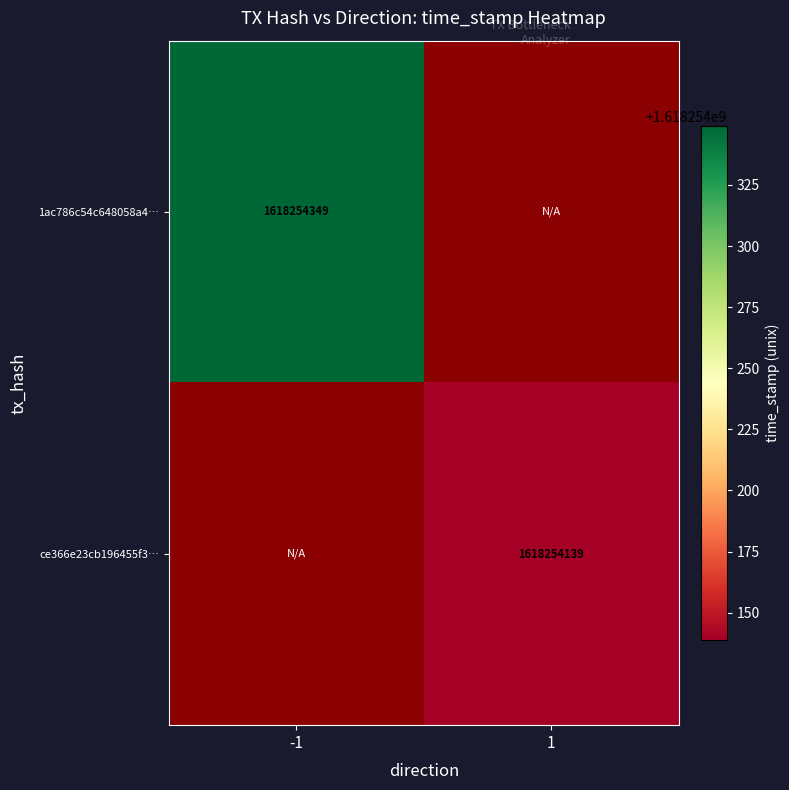

At which category is the sum across all series the highest?

-1